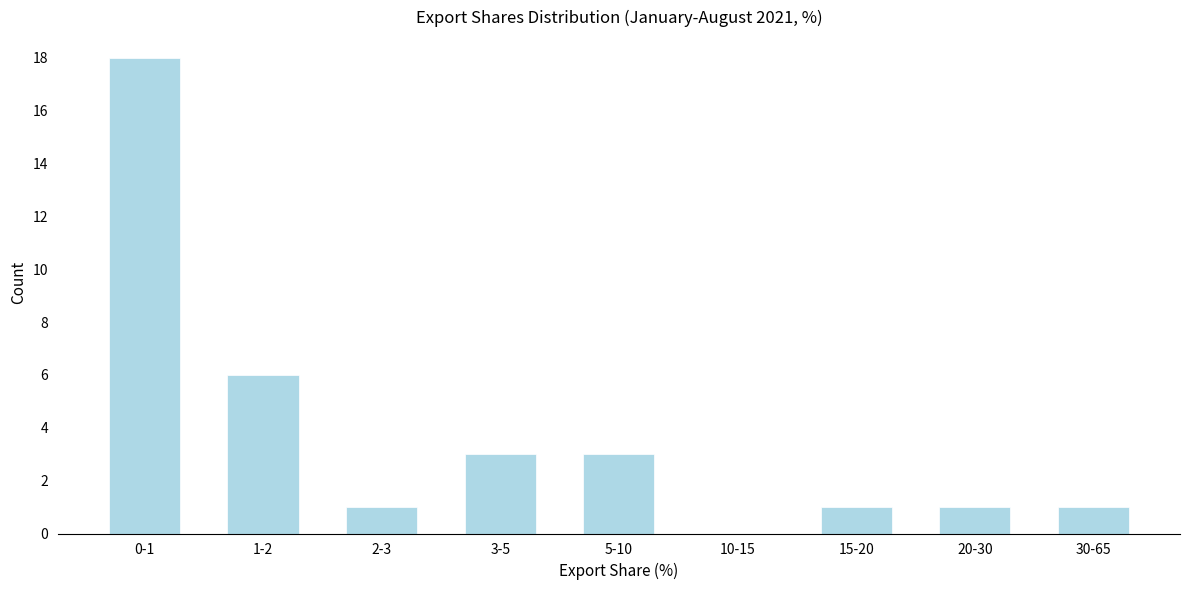

Reading left to right, list all the values displayed in this chart.

0-1=18	1-2=6	2-3=1	3-5=3	5-10=3	10-15=0	15-20=1	20-30=1	30-65=1